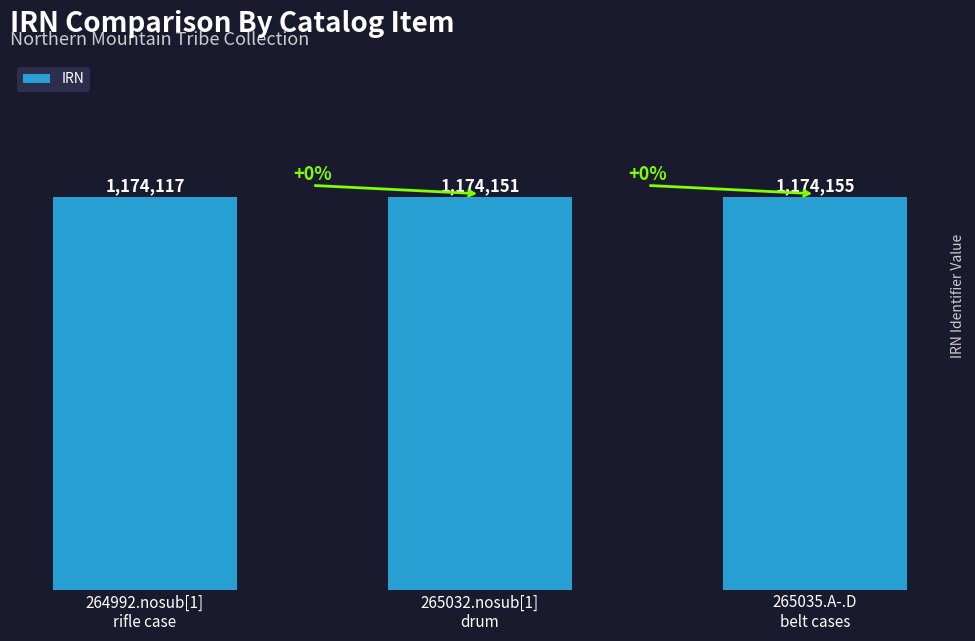

Rank the categories by value from lowest to highest.

264992.nosub[1]
rifle case, 265032.nosub[1]
drum, 265035.A-.D
belt cases